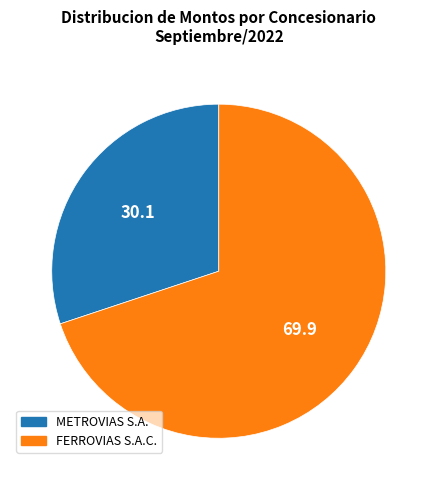

Which category has the smallest portion of the pie?

METROVIAS S.A.